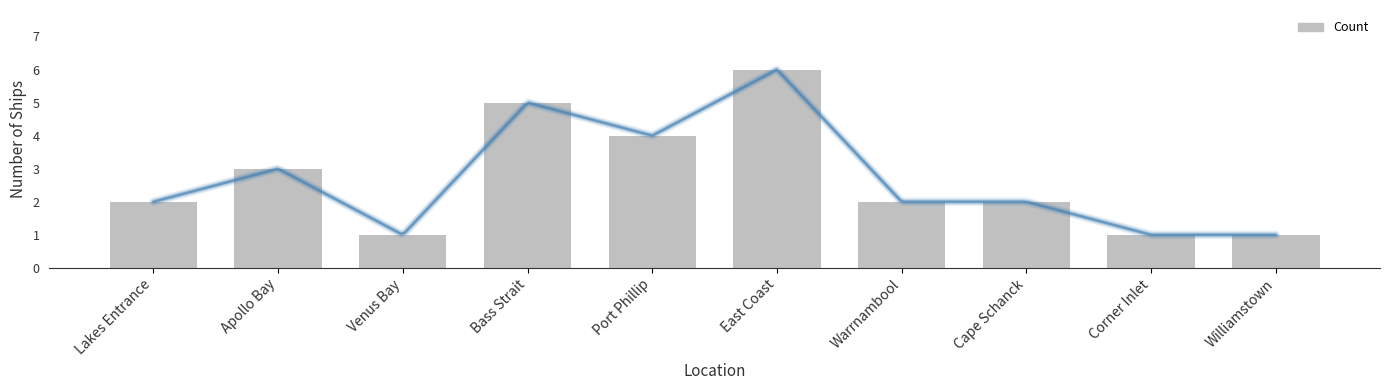

Reading right to left, what are all the values shown in this chart?

1	1	2	2	6	4	5	1	3	2